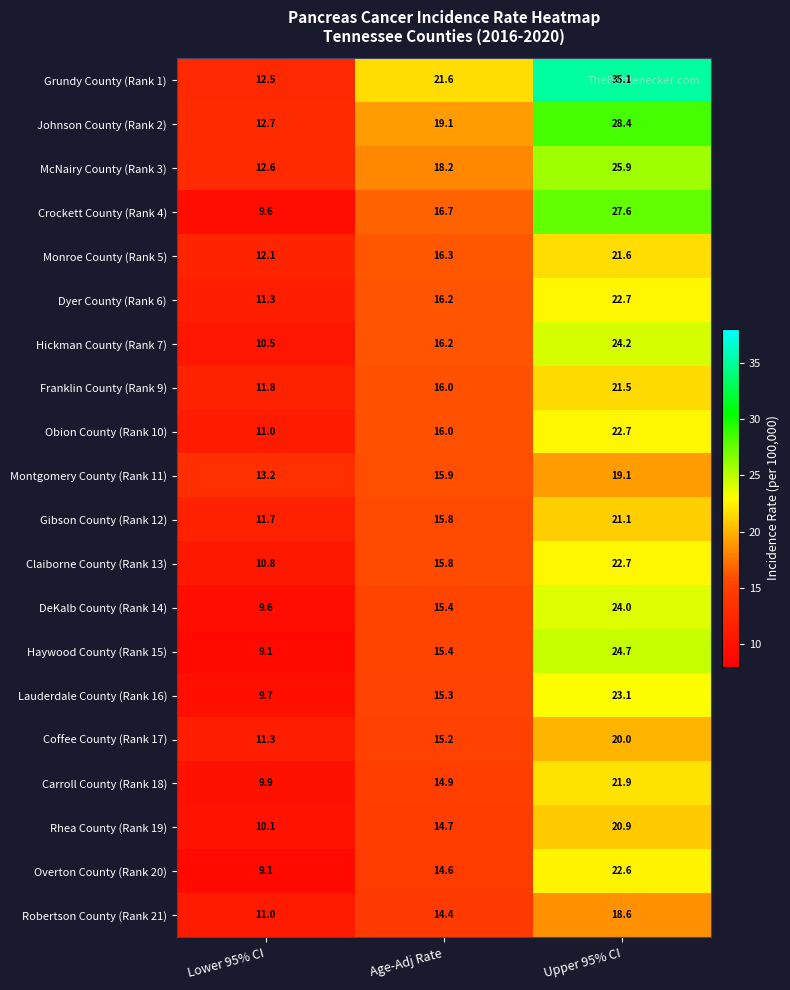

What is the maximum value shown in the chart?

35.1